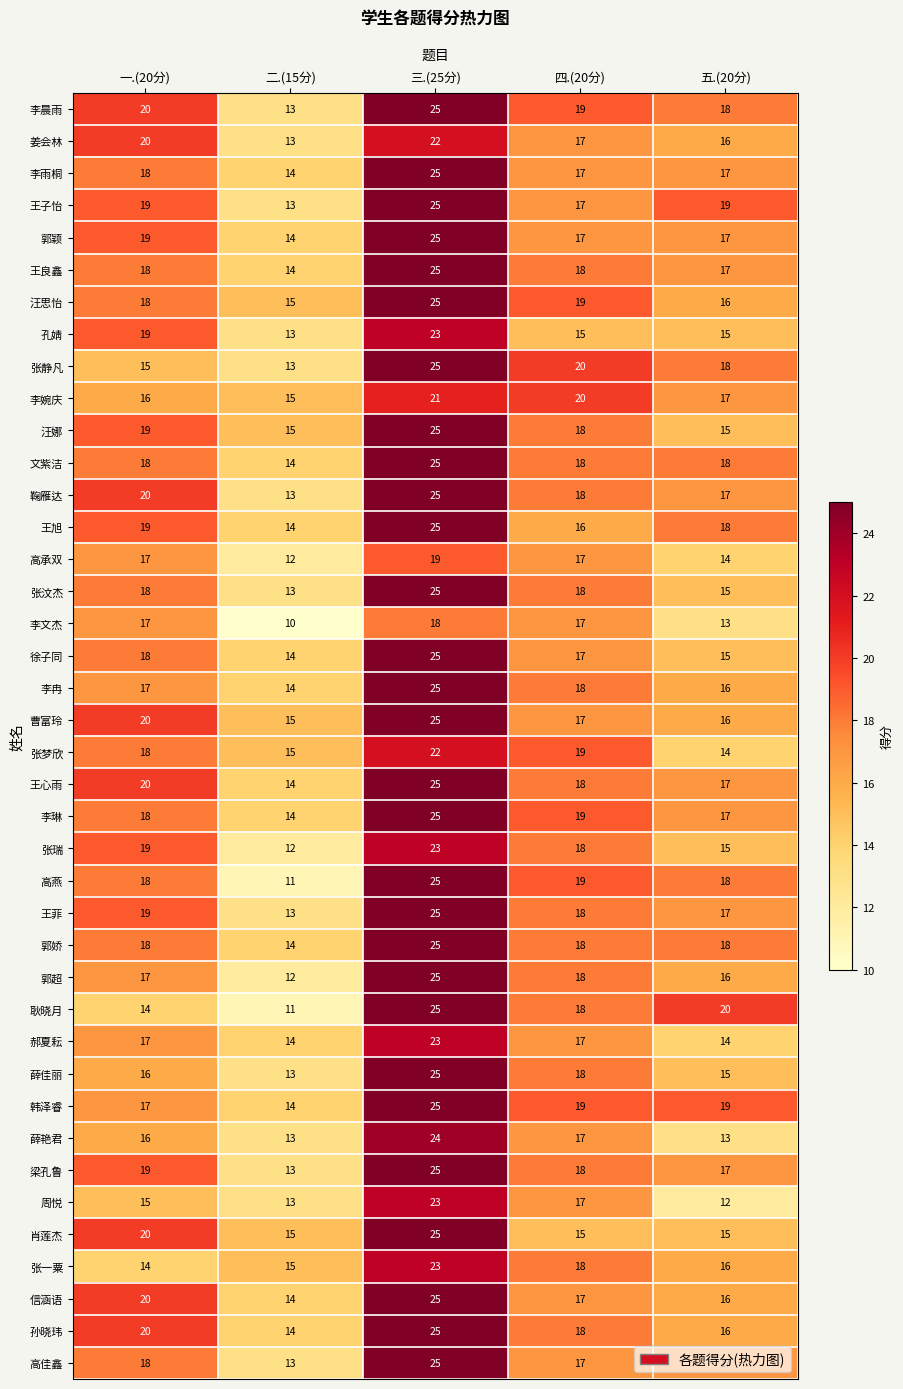

What is the sum of the 曹富玲 values at 三.(25分) and 五.(20分)?

41